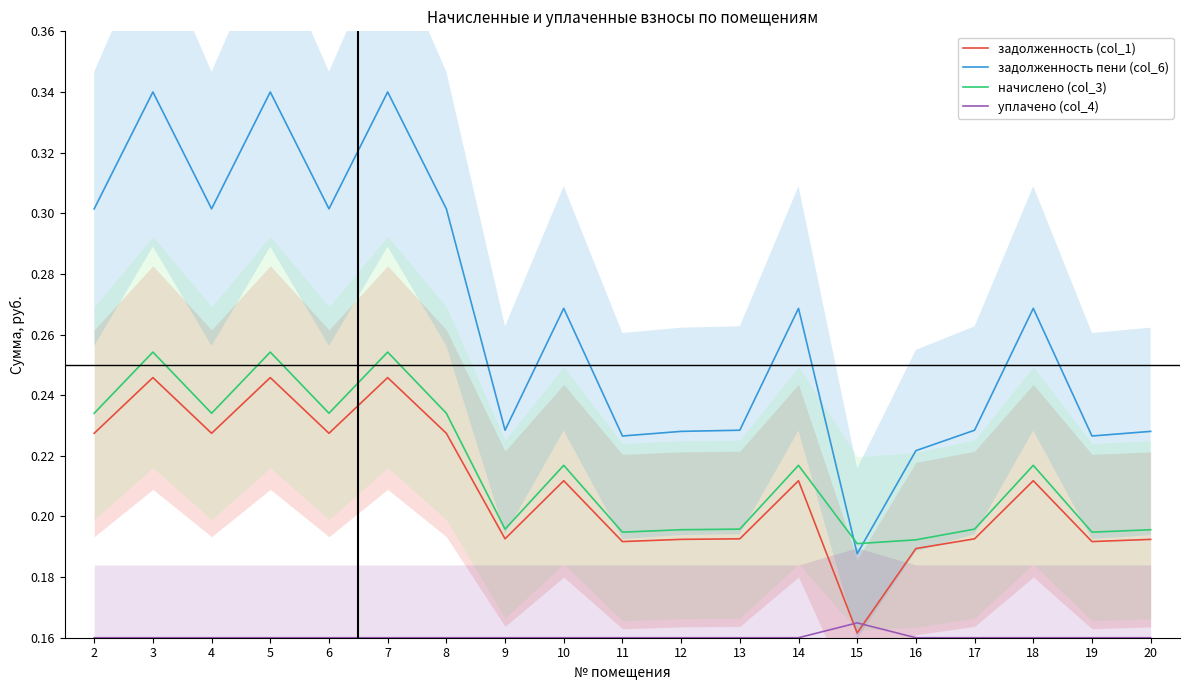

The уплачено (col_4) series shows 0.3 at 17. True or false?

False